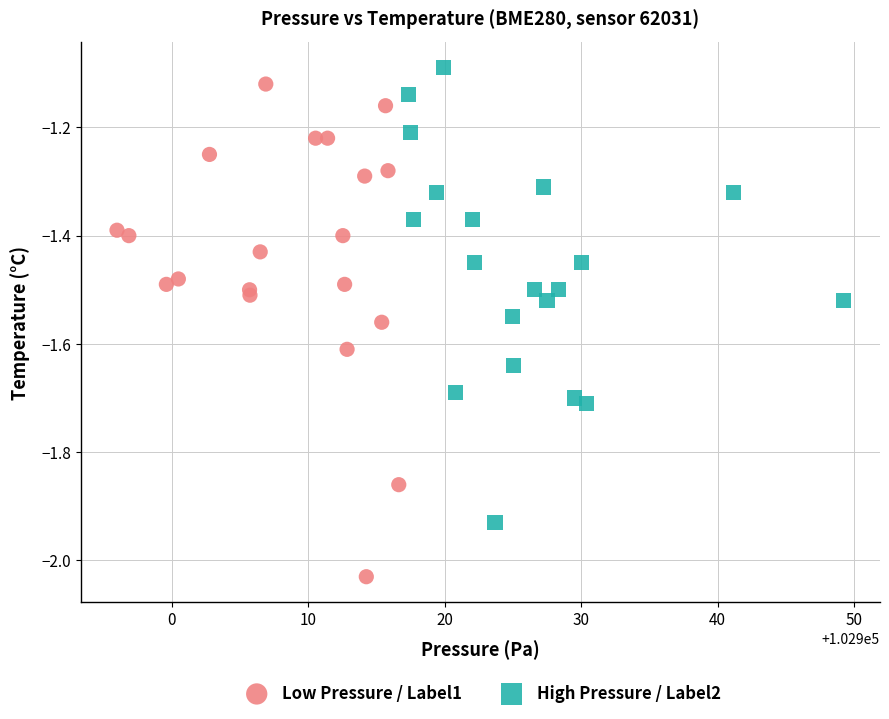

Which series contains the lowest Y value?

Low Pressure / Label1